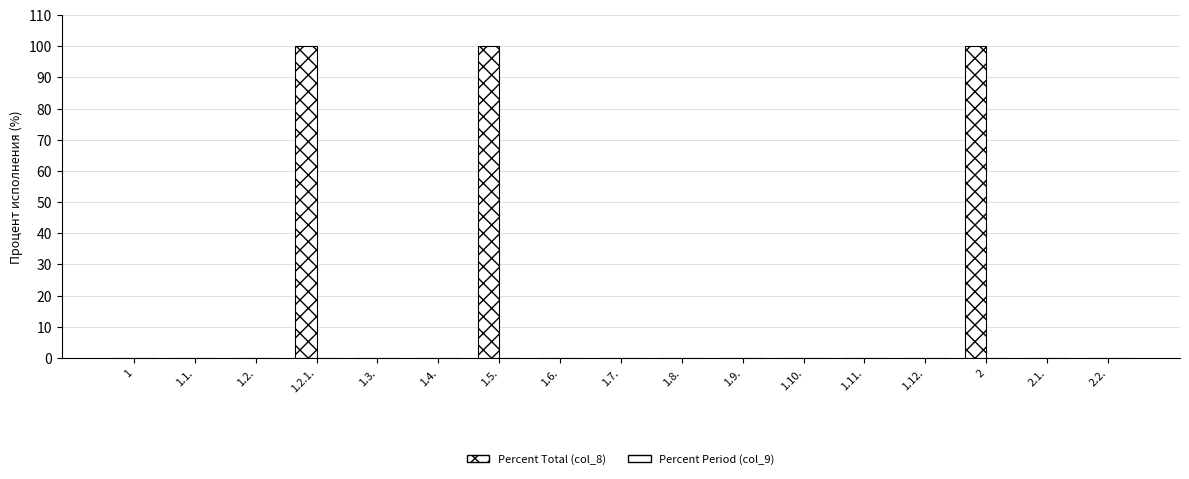

Reading left to right, extract all data points from this chart.

Percent Total (col_8): 0	0	0	100	0	0	100	0	0	0	0	0	0	0	100	0	0
Percent Period (col_9): 0	0	0	0	0	0	0	0	0	0	0	0	0	0	0	0	0